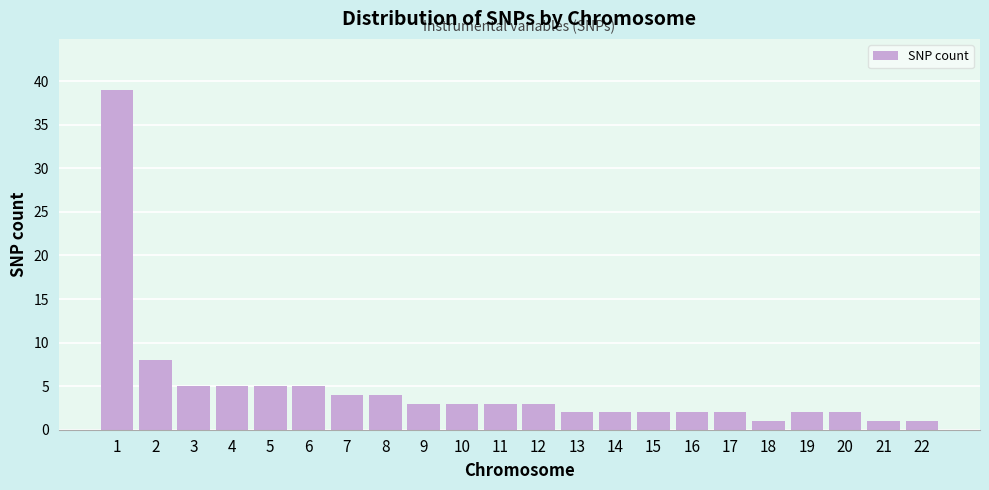

Reading left to right, transcribe all the data shown in this chart.

39	8	5	5	5	5	4	4	3	3	3	3	2	2	2	2	2	1	2	2	1	1